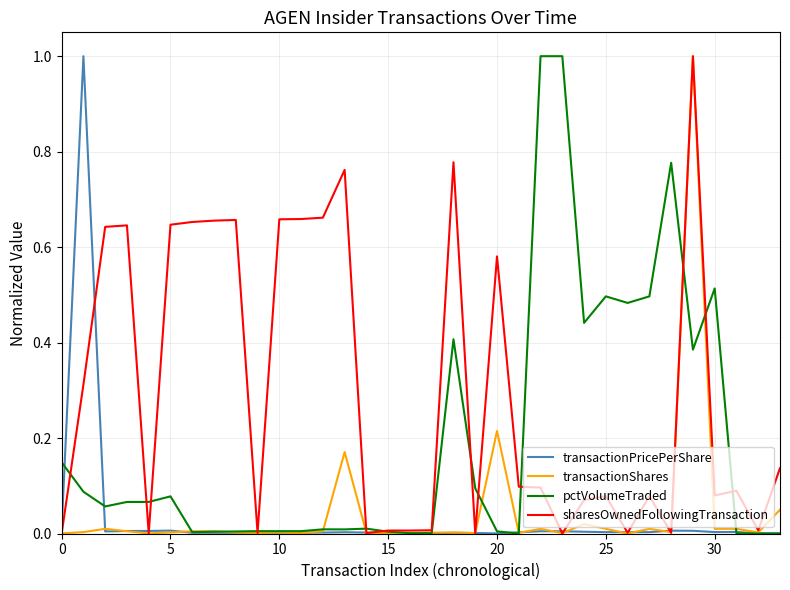

What is the highest value of the sharesOwnedFollowingTransaction series?

1.0